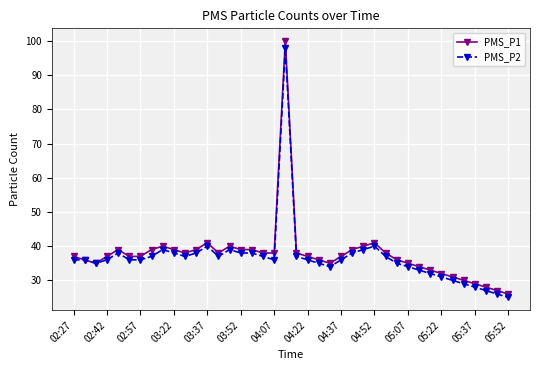

At how many categories does at least one series exceed 51?

1